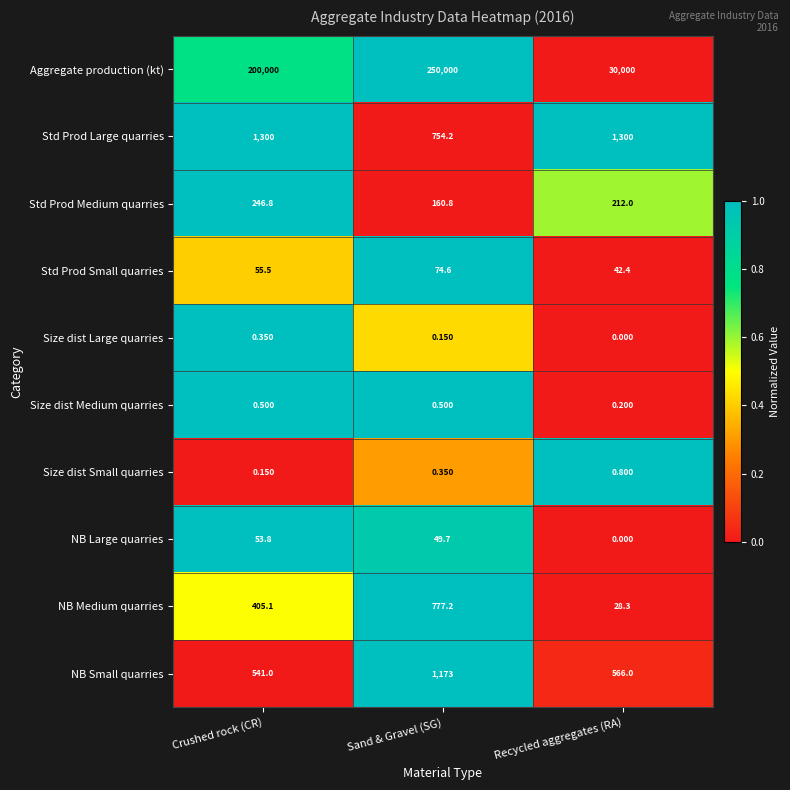

Which series has the largest total across all categories?

Aggregate production (kt)